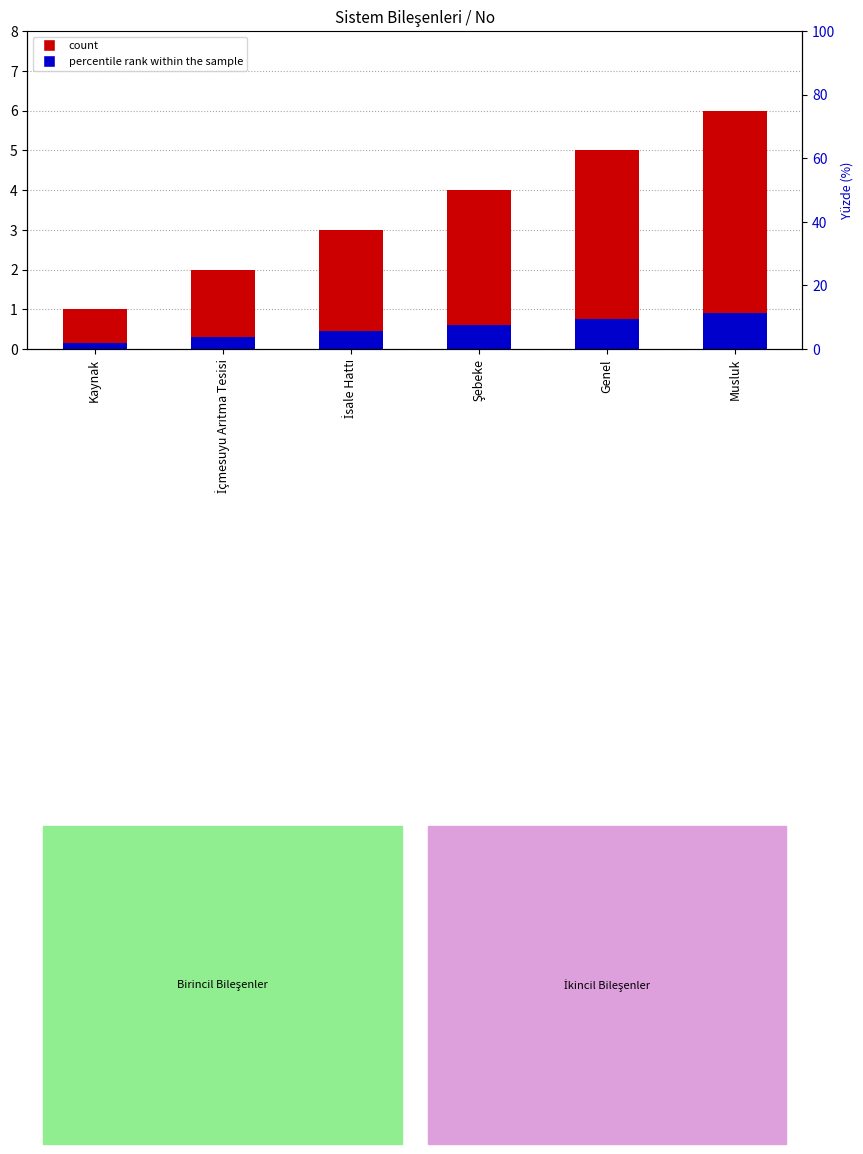

Reading left to right, what are all the values shown in this chart?

No (count): 1.0	2.0	3.0	4.0	5.0	6.0
Kod Sırası (percentile): 0.1	0.3	0.4	0.6	0.8	0.9